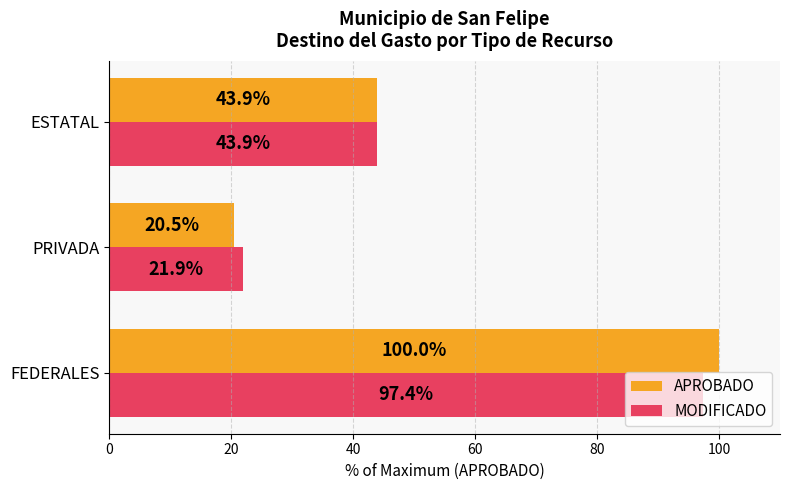

List the series in order of their overall mean, lowest first.

MODIFICADO, APROBADO